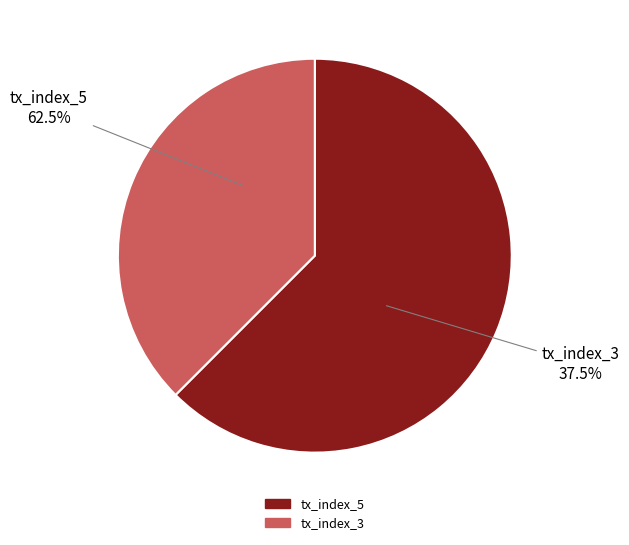

Which category has the biggest portion of the pie?

tx_index_5